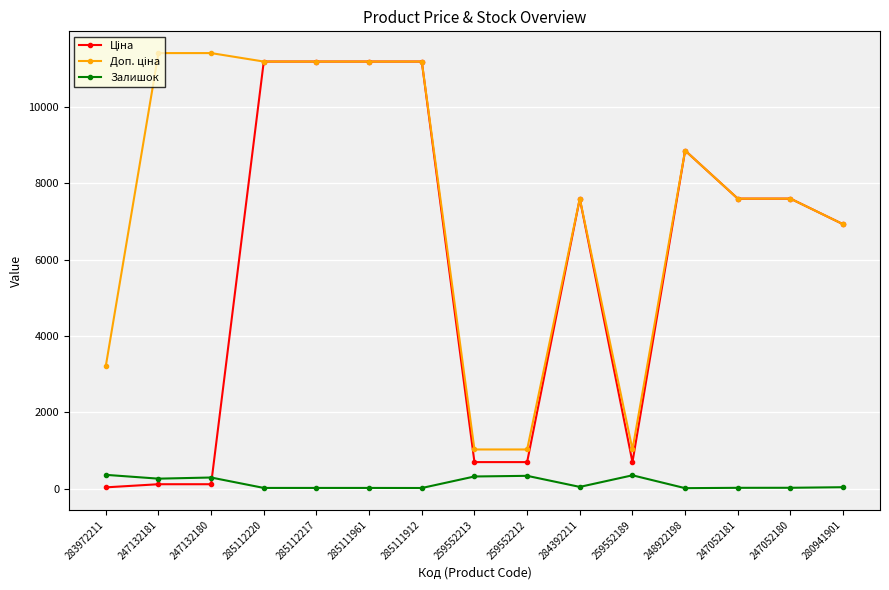

What is the sum of all Залишок values?

2107.0